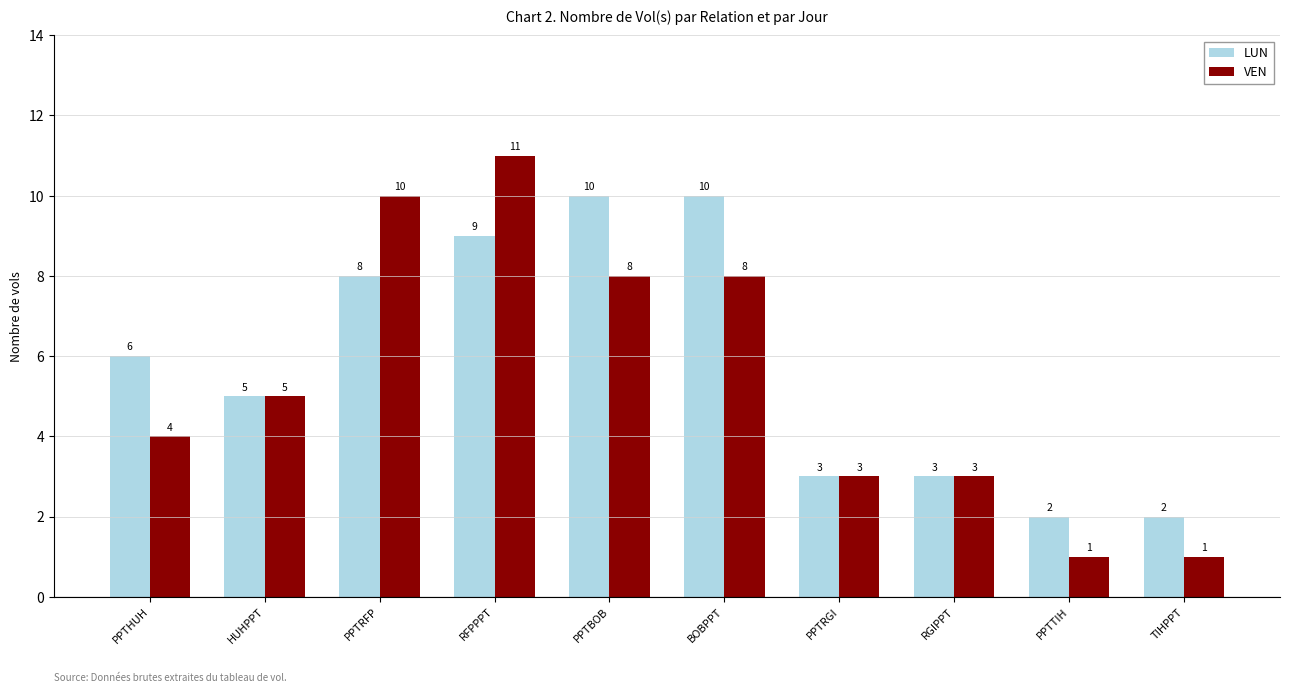

Rank the series by their maximum value, from highest to lowest.

VEN, LUN